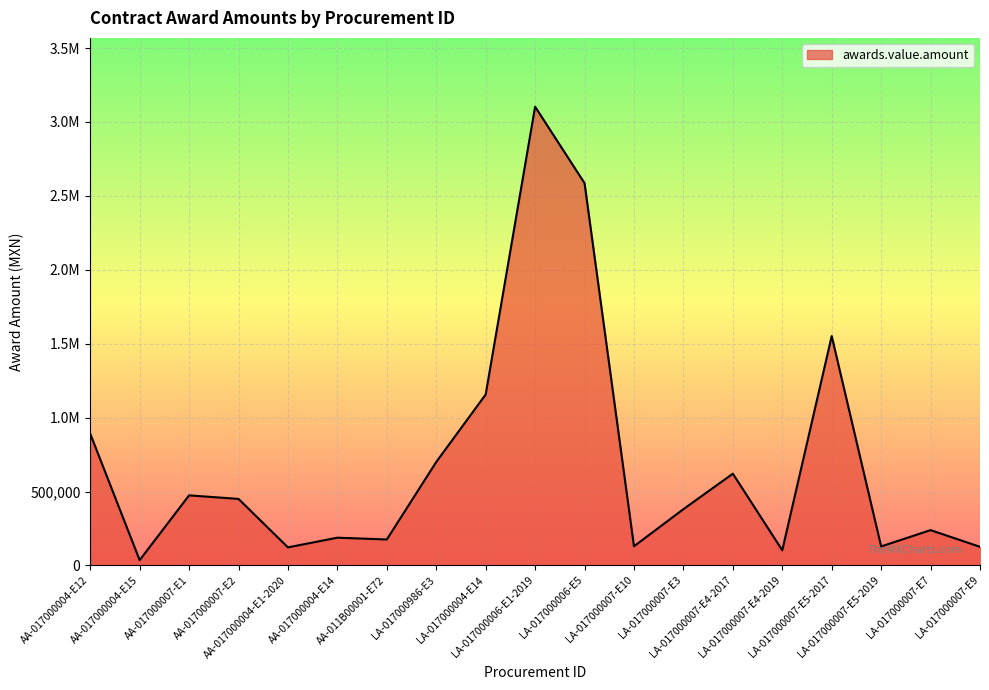

Reading left to right, list all the values displayed in this chart.

891080.0	35675.0	474000.0	450000.0	122066.0	187678.0	175500.2	700000.0	1156448.3	3103448.3	2586206.0	129441.0	380562.3	620689.7	102381.0	1551724.1	128456.0	238800.0	125884.0